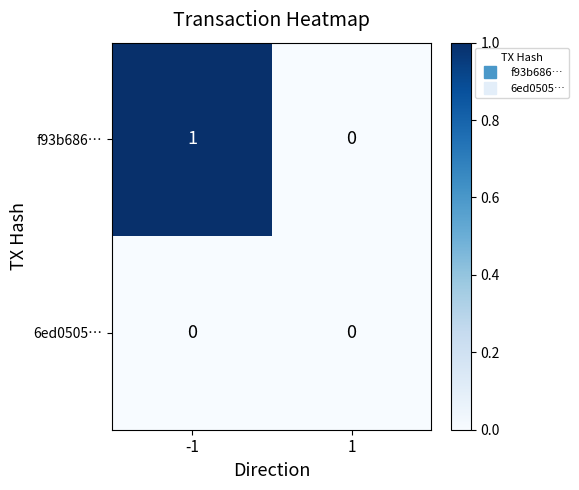

List the series in order of their overall mean, lowest first.

6ed0505…, f93b686…